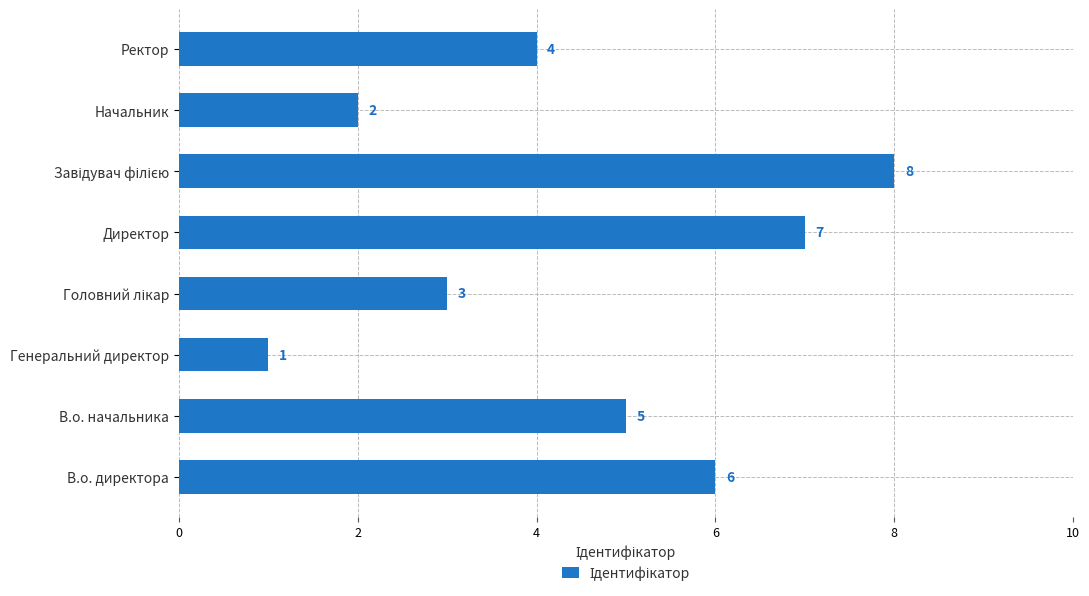

How many values are between 3 and 7?

5